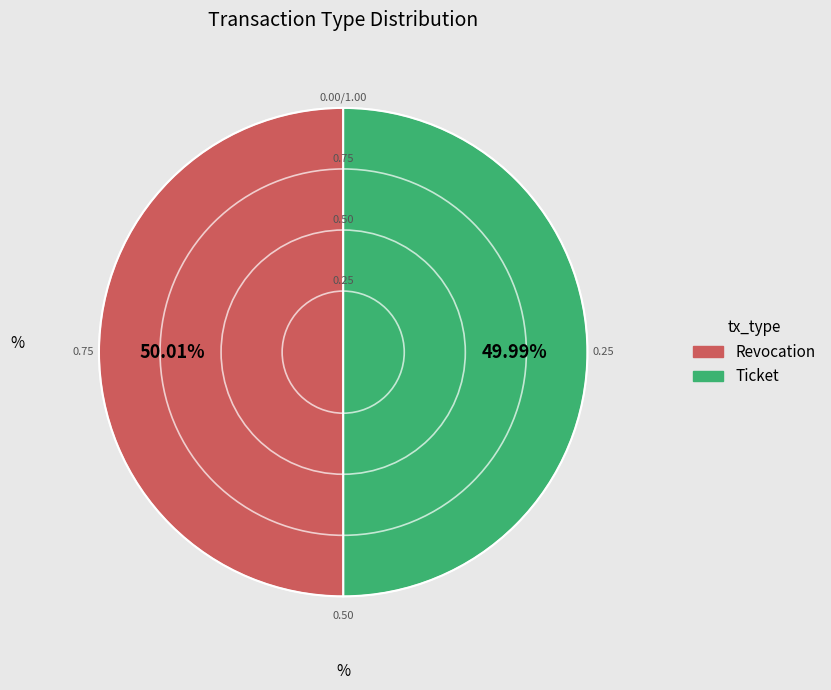

Is there a majority slice in this chart?

Yes